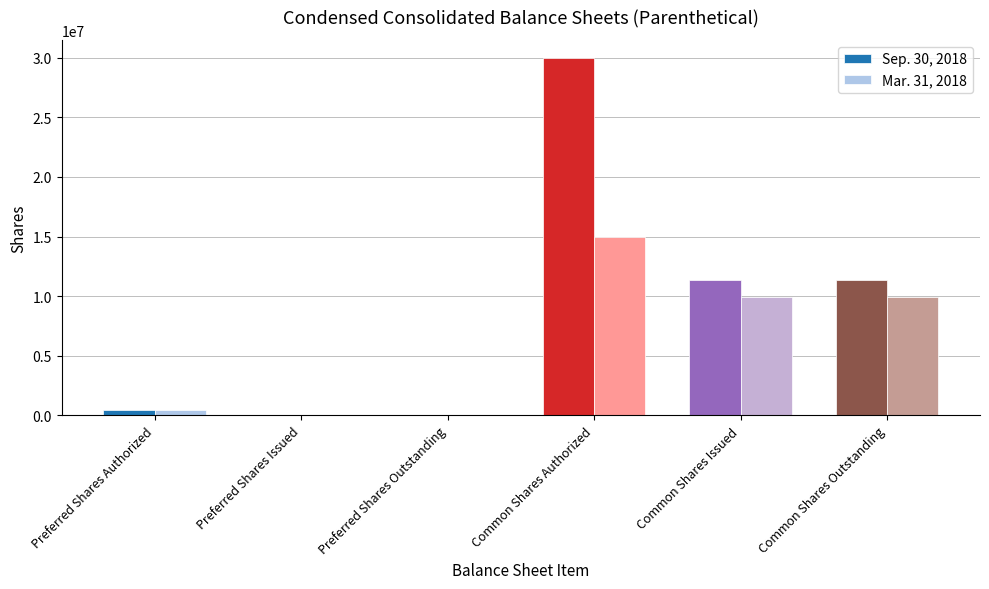

Reading left to right, transcribe all the data shown in this chart.

Sep. 30, 2018: 500000	0	0	30000000	11325000	11325000
Mar. 31, 2018: 500000	0	0	15000000	9895000	9895000